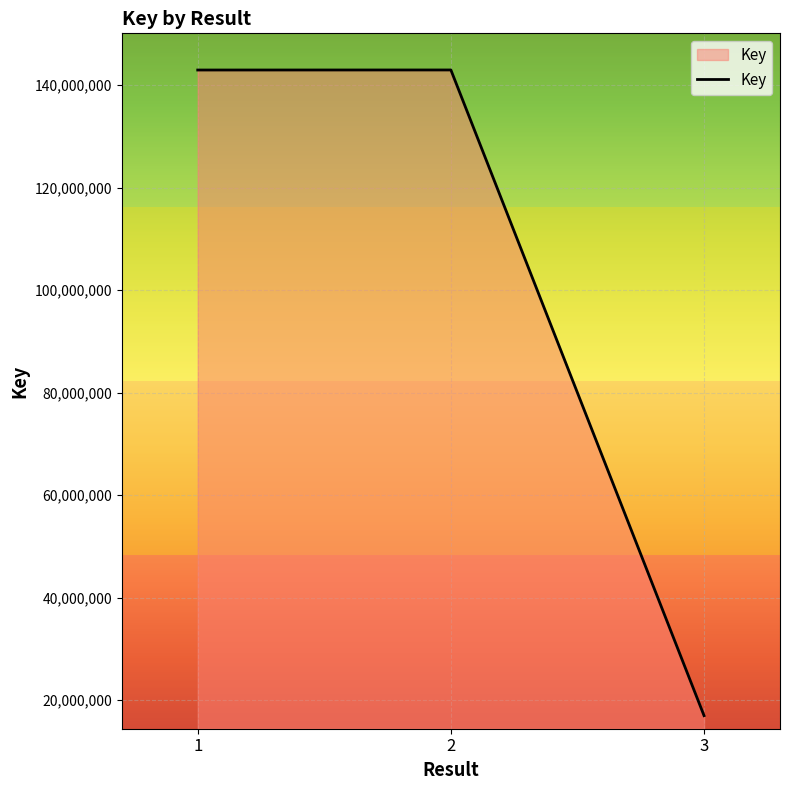

Approximately how many times larger is the value at 1 compared to 2?

1.0